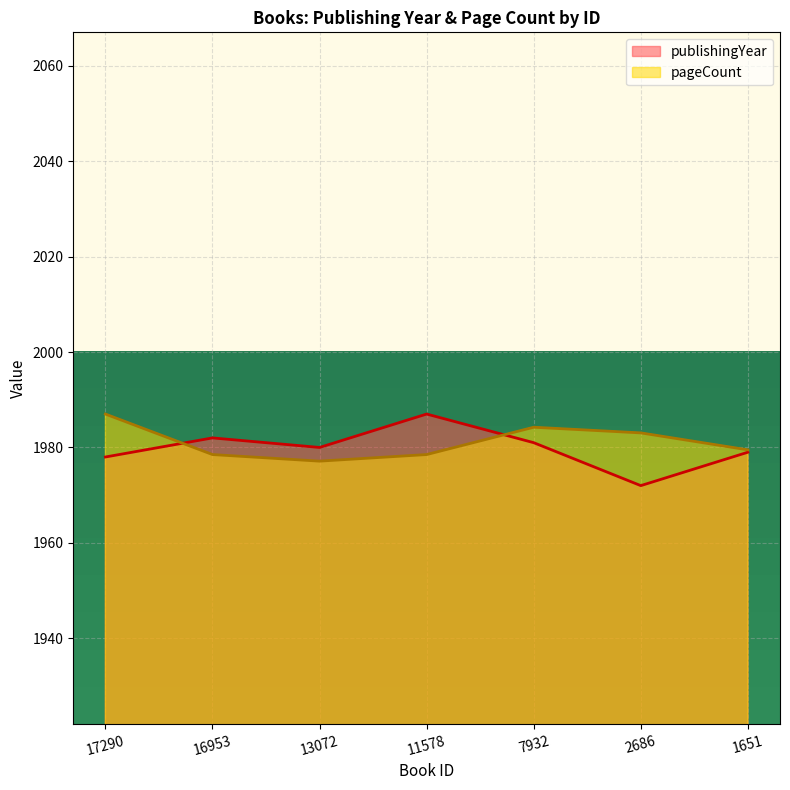

The value of pageCount at 17290 is 1987.0. True or false?

True